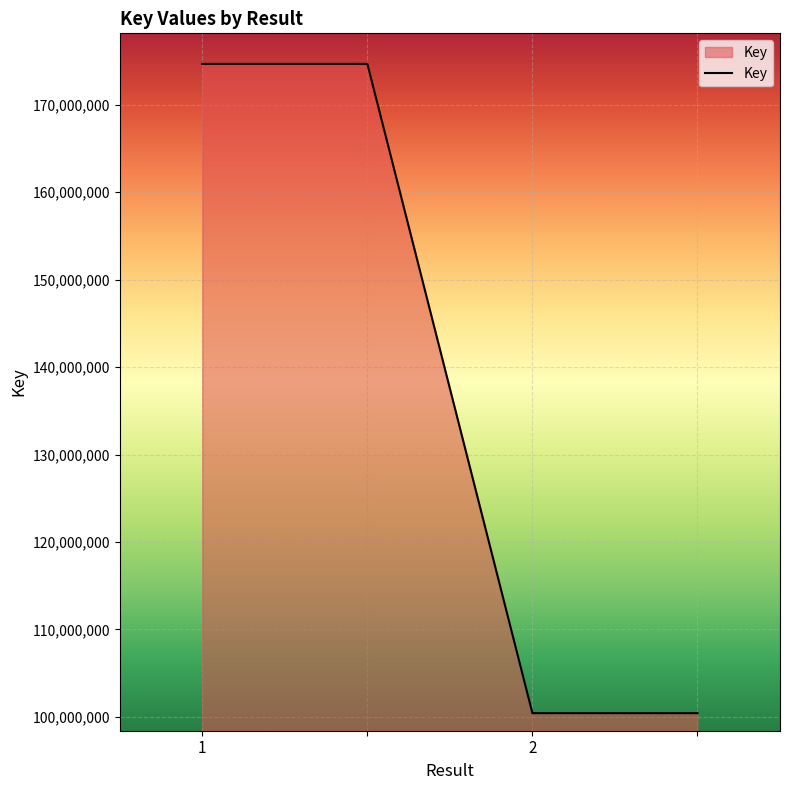

What is the average value?

137546298